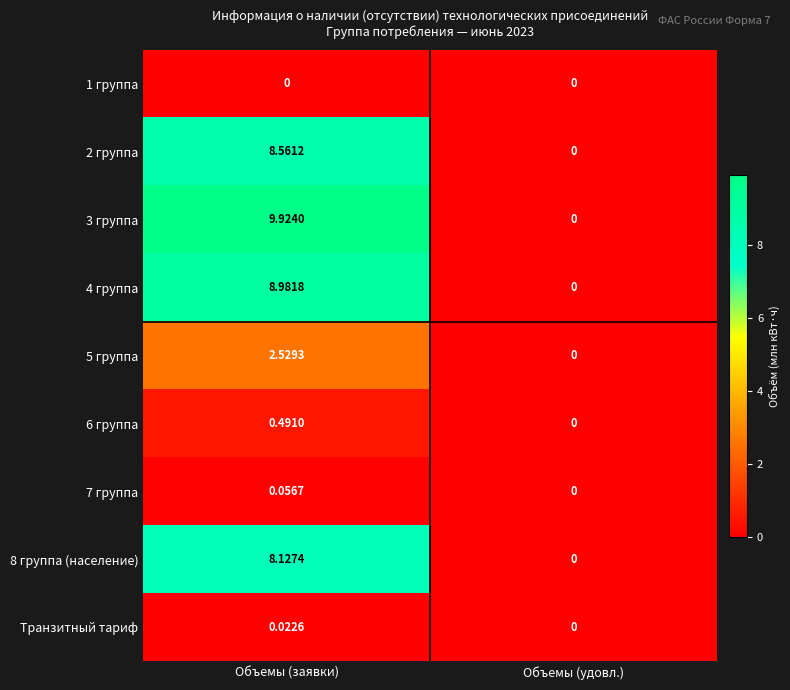

Is the value of 8 группа (население) at Объемы (заявки) greater than the value of 3 группа at Объемы (заявки)?

No